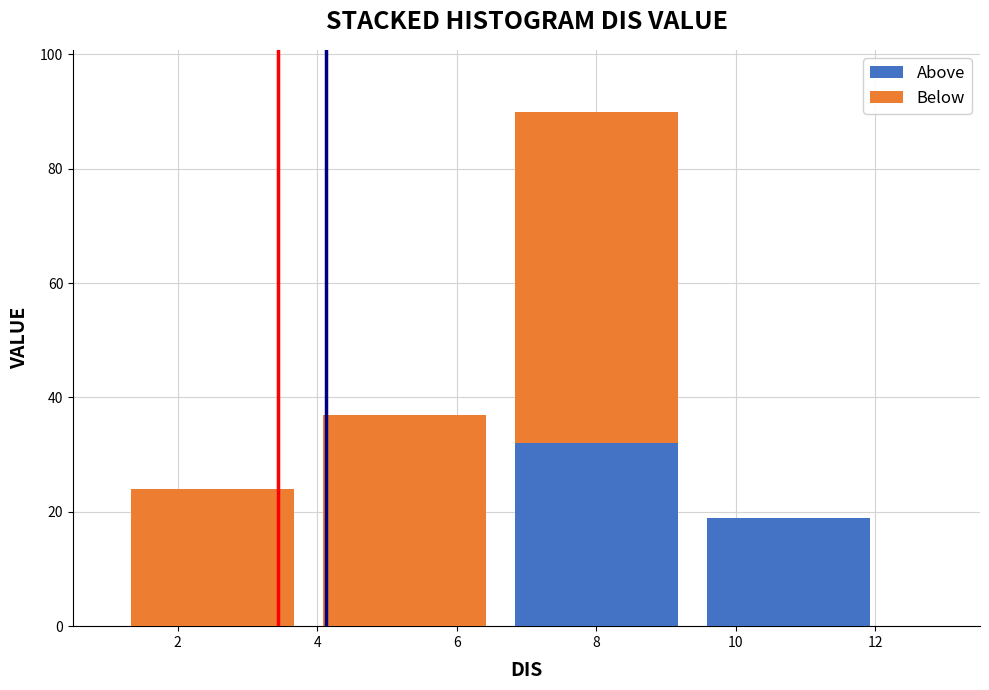

At which label does Above reach its peak?

8